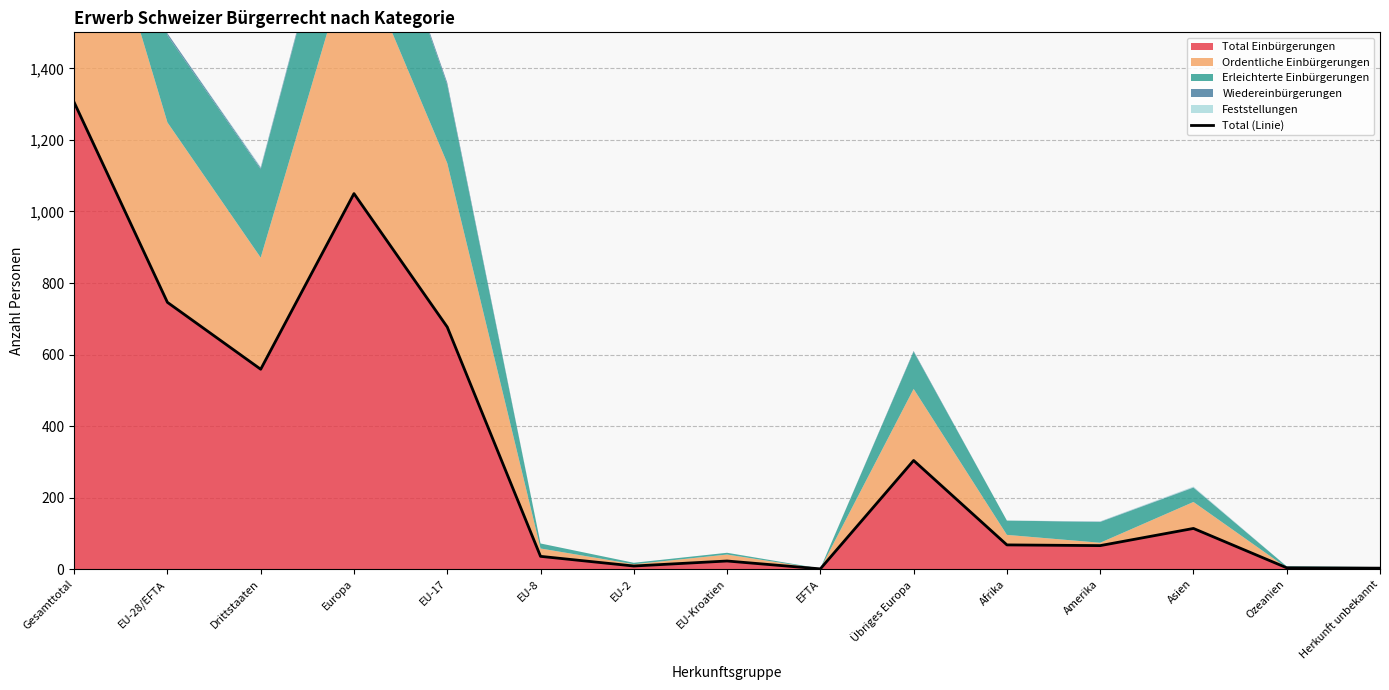

At which category does the data reach its first local peak?

Europa